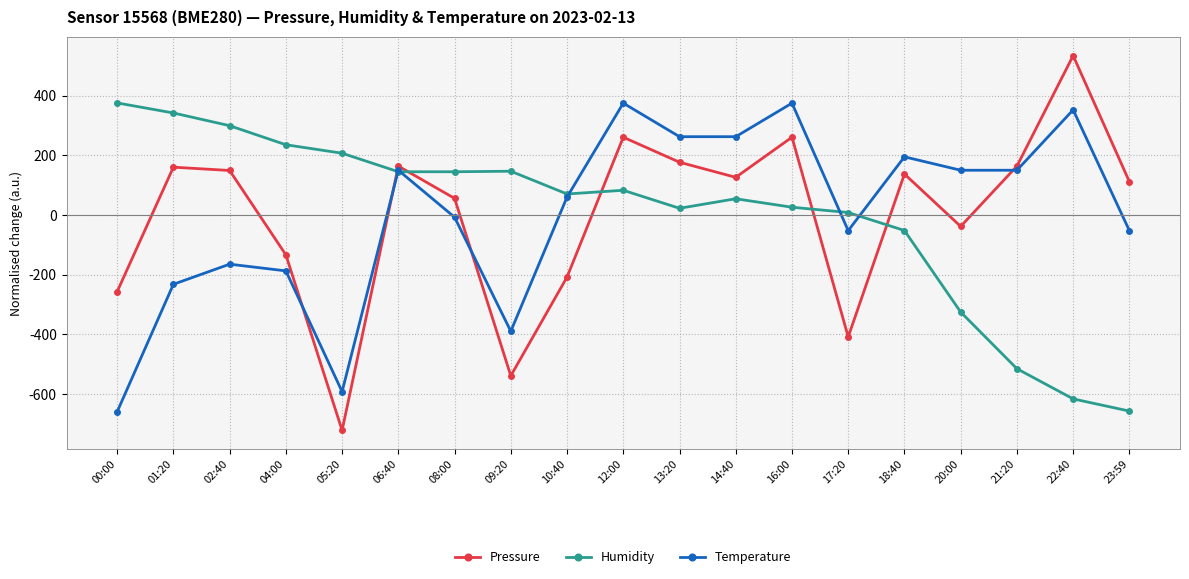

What value does the Pressure series have at 01:20?

160.5